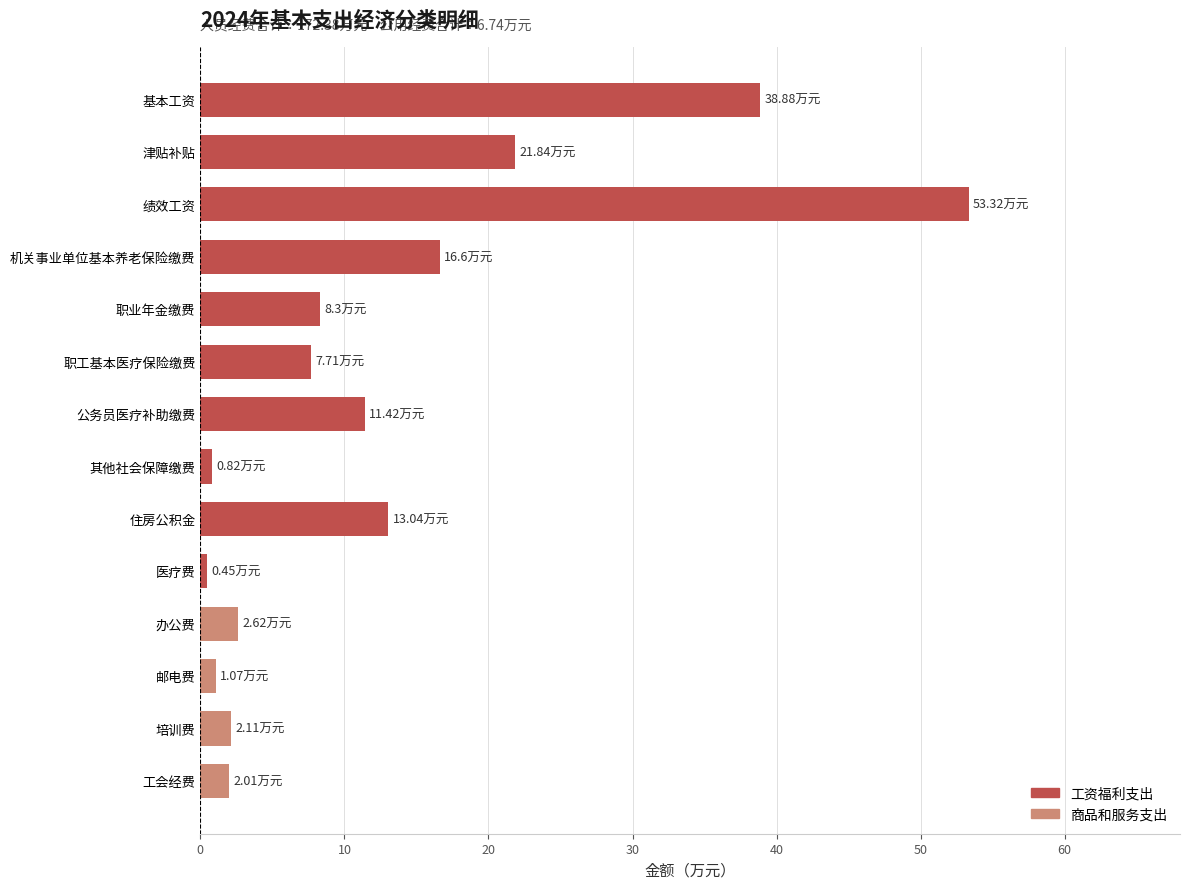

Where is the data nearest to the value 26?

津贴补贴